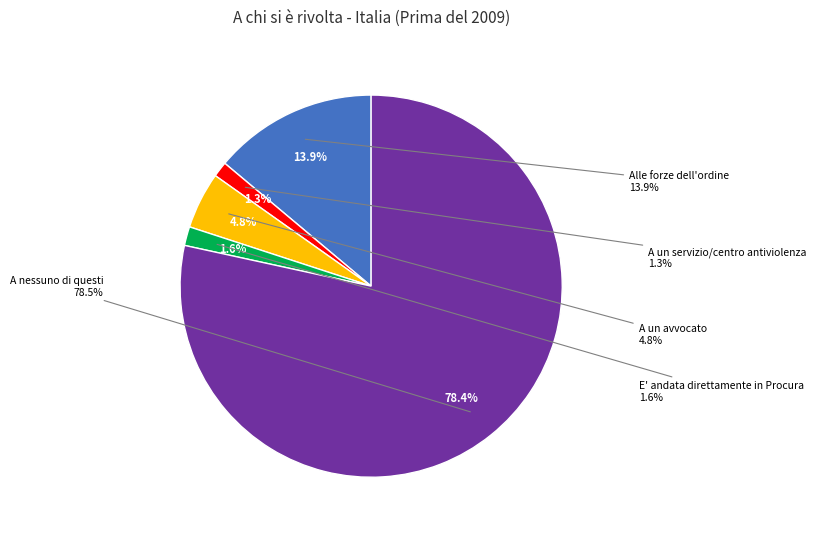

Which slice is the smallest?

A un servizio/centro antiviolenza